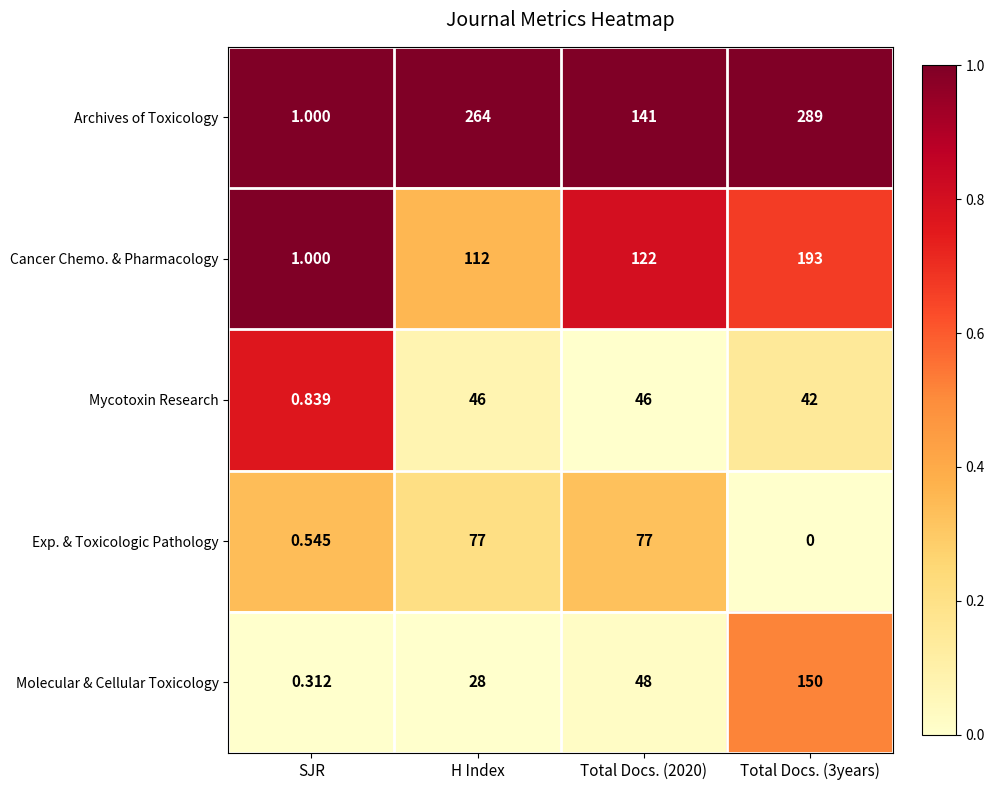

At which category is the sum across all series the highest?

Total Docs. (3years)